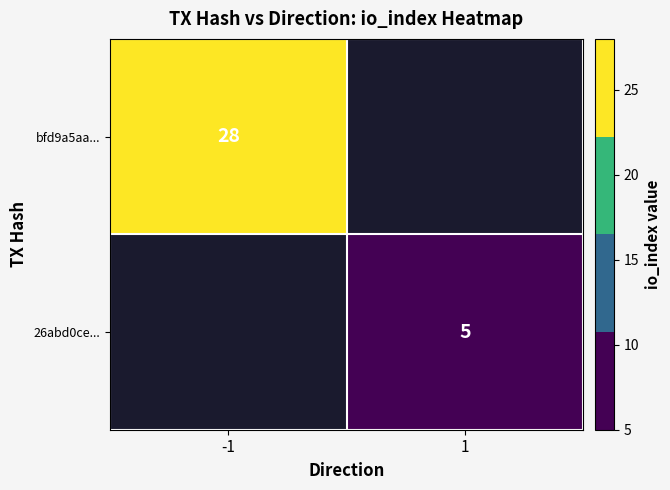

True or false: 26abd0ce... has a value of 5 at 1.

True